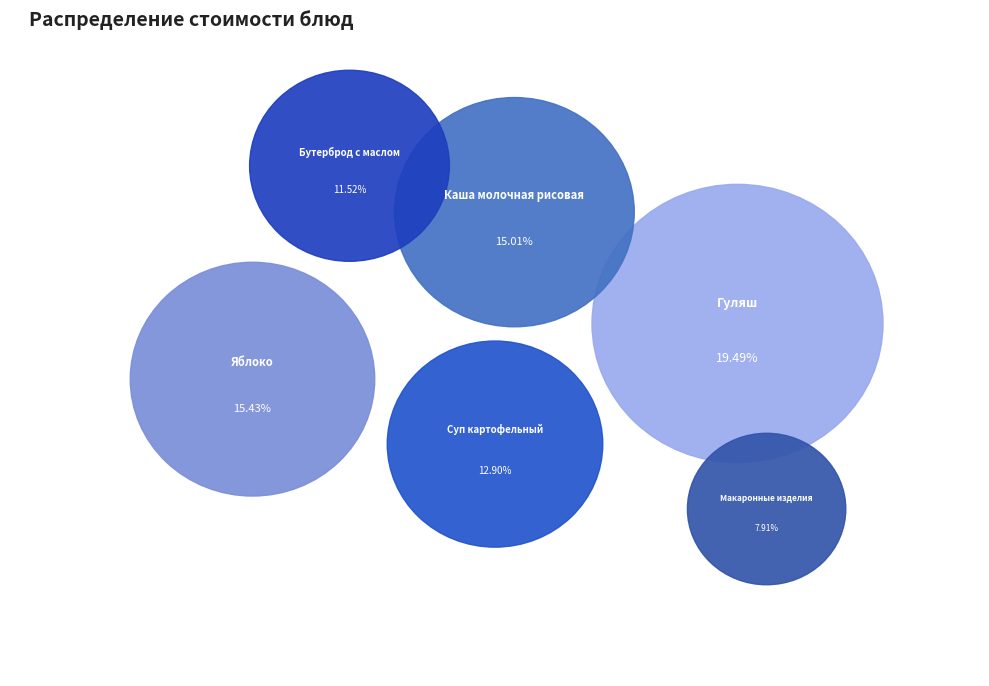

Which category has the biggest portion of the pie?

Гуляш